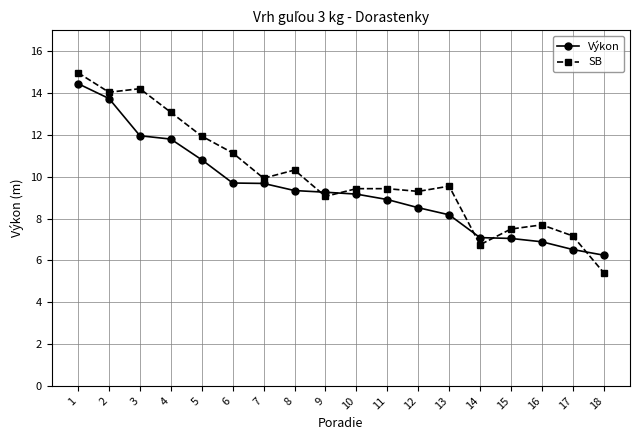

How many series are shown in this chart?

2